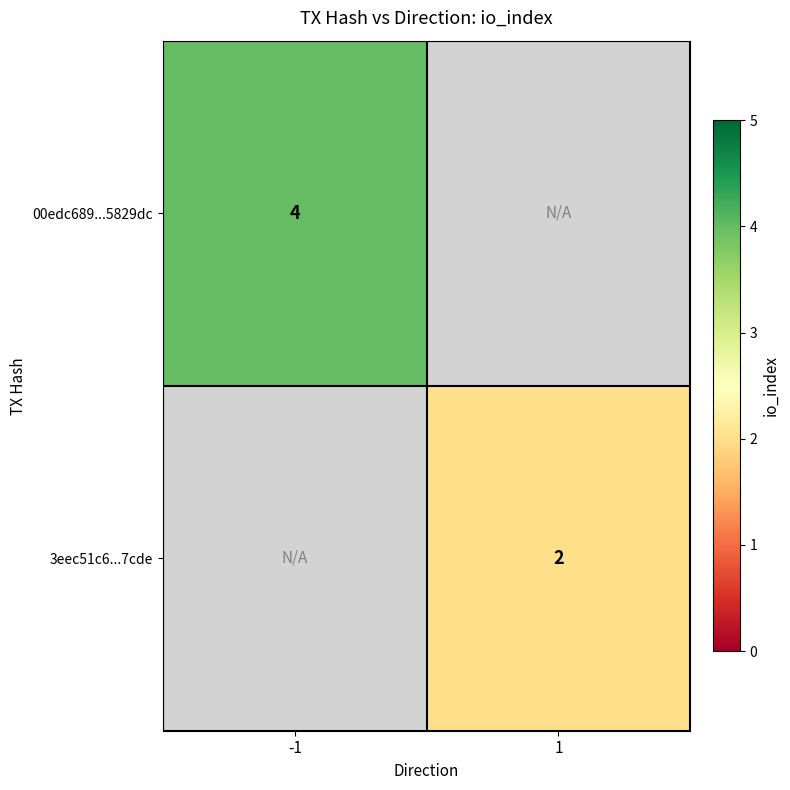

The 3eec51c6...7cde series shows 2 at 1. True or false?

True